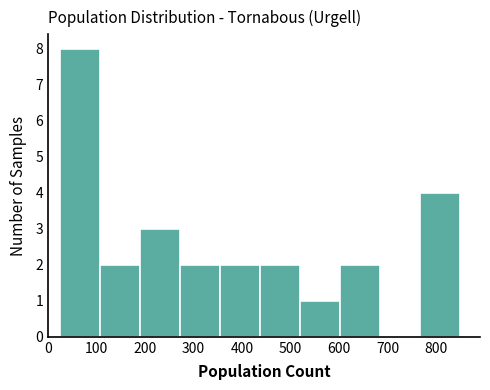

Over which range of the x-axis is the bar tallest?

20 to 110